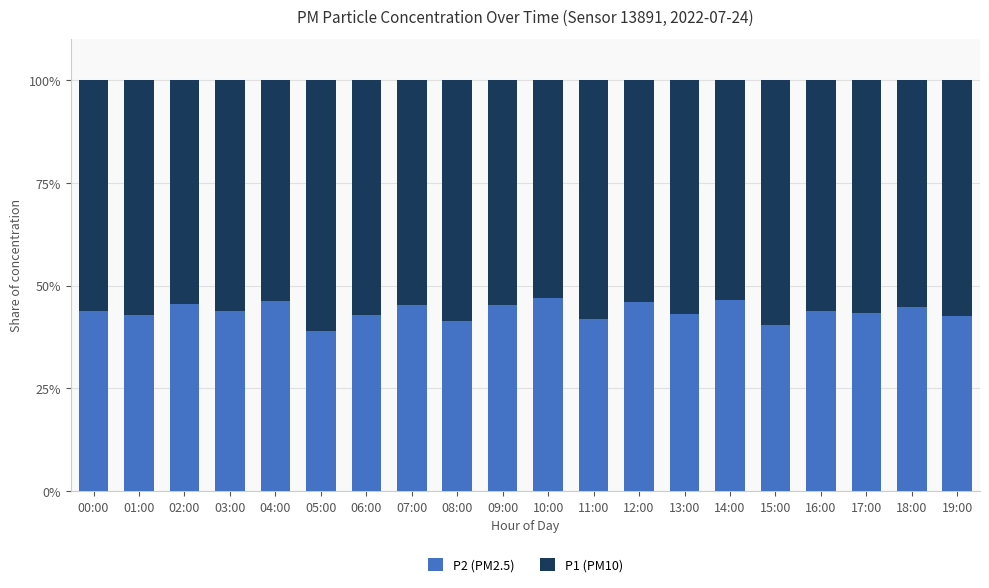

What is the total value across all series at 03:00?

100.0